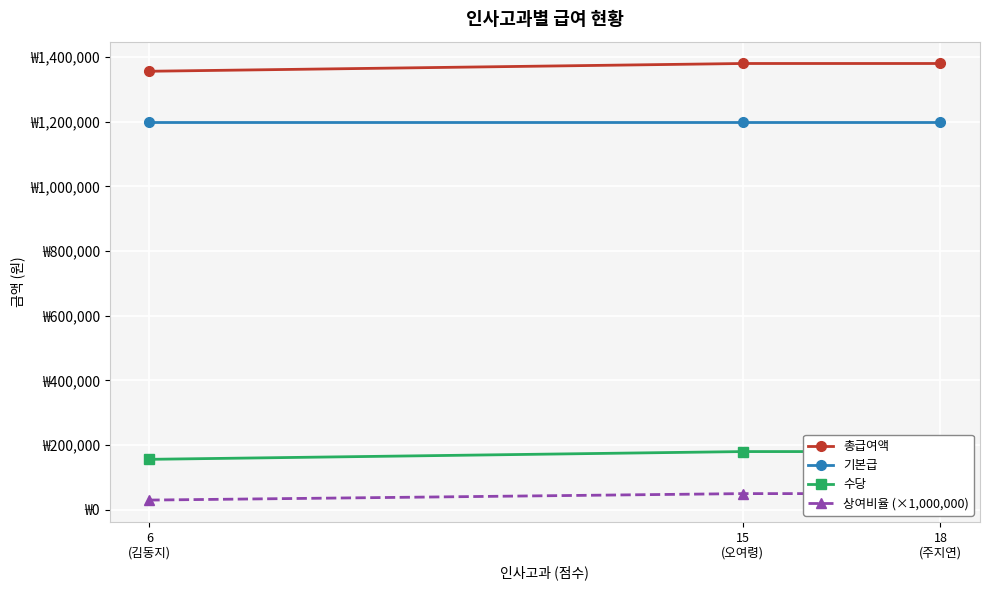

What is the lowest value of the 총급여액 series?

1356000